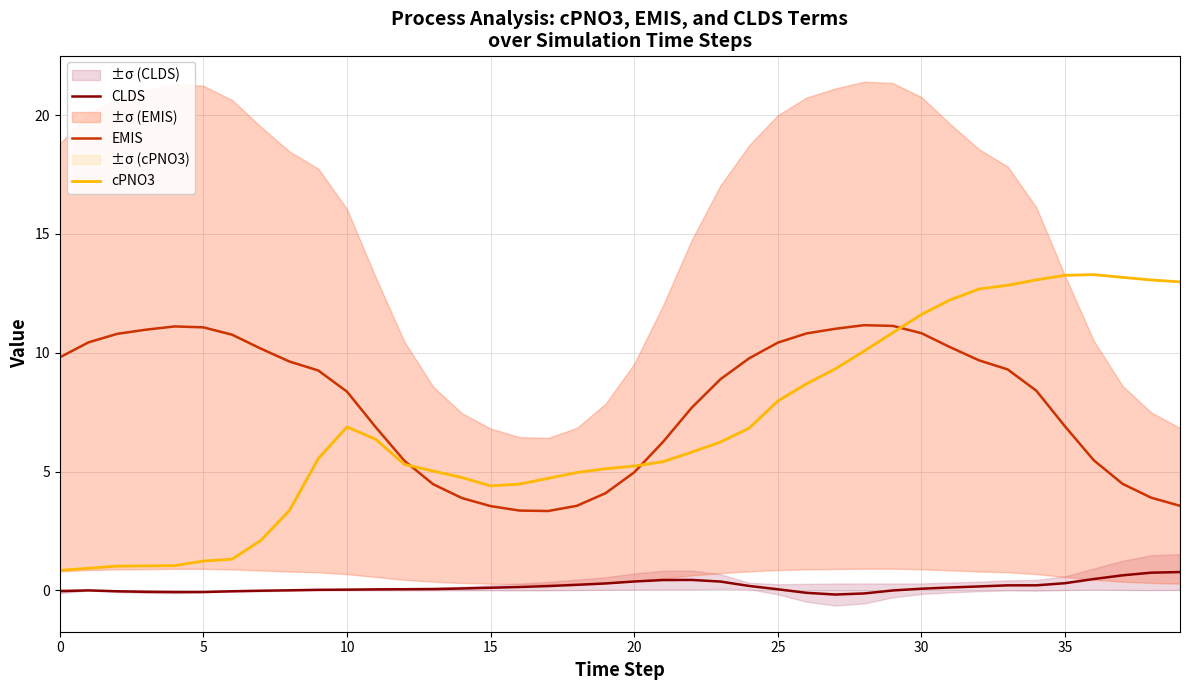

How many series are shown in this chart?

3